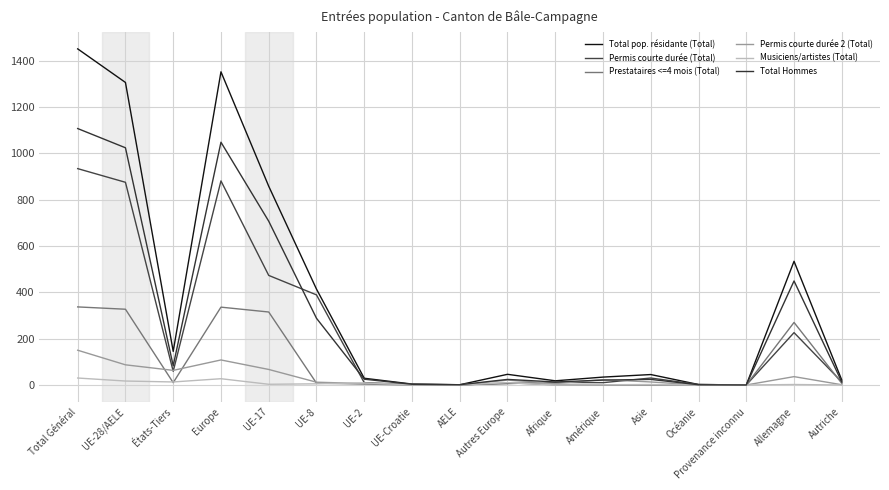

Where does the Total Hommes series first go above 24?

Total Général